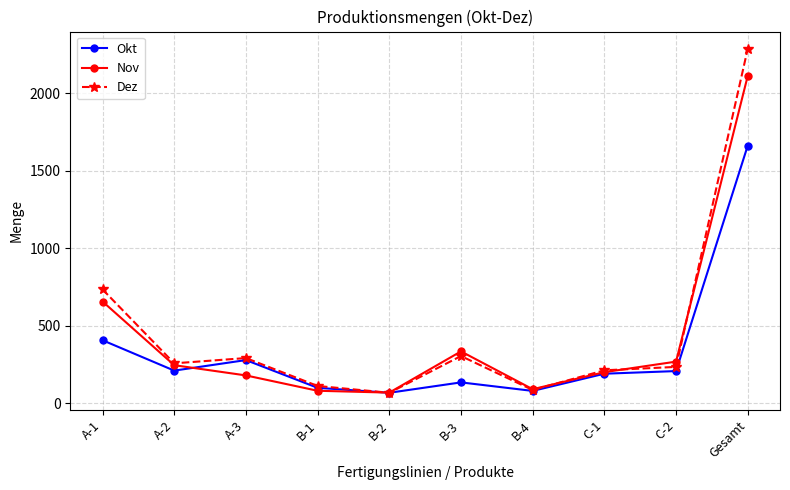

True or false: Okt has a value of 405 at A-1.

True